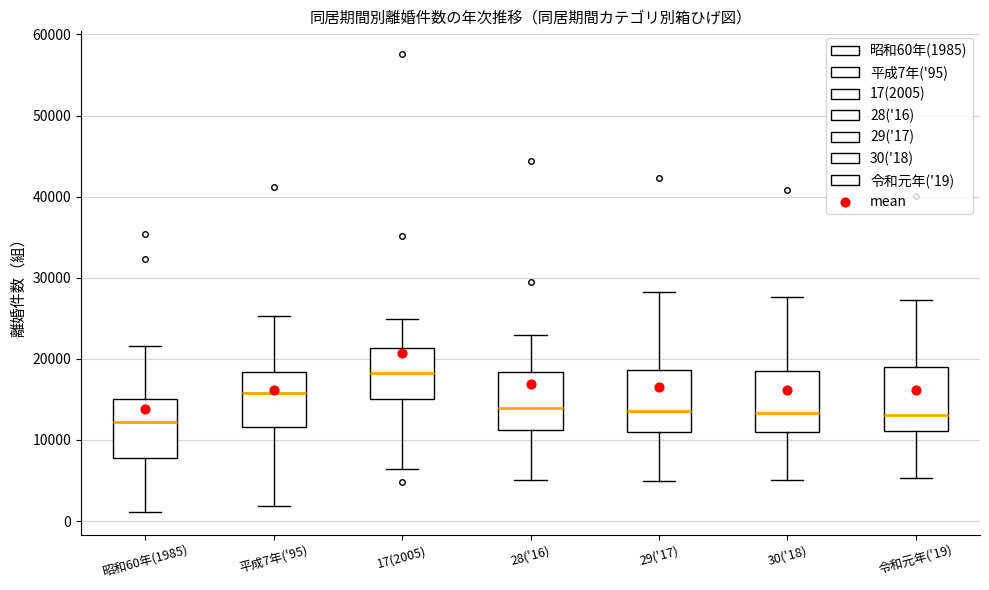

Where does the median line of the box for 30('18) sit on the y-axis? The values are not printed on the chart, so give them approximately, as read against the axis.

13000